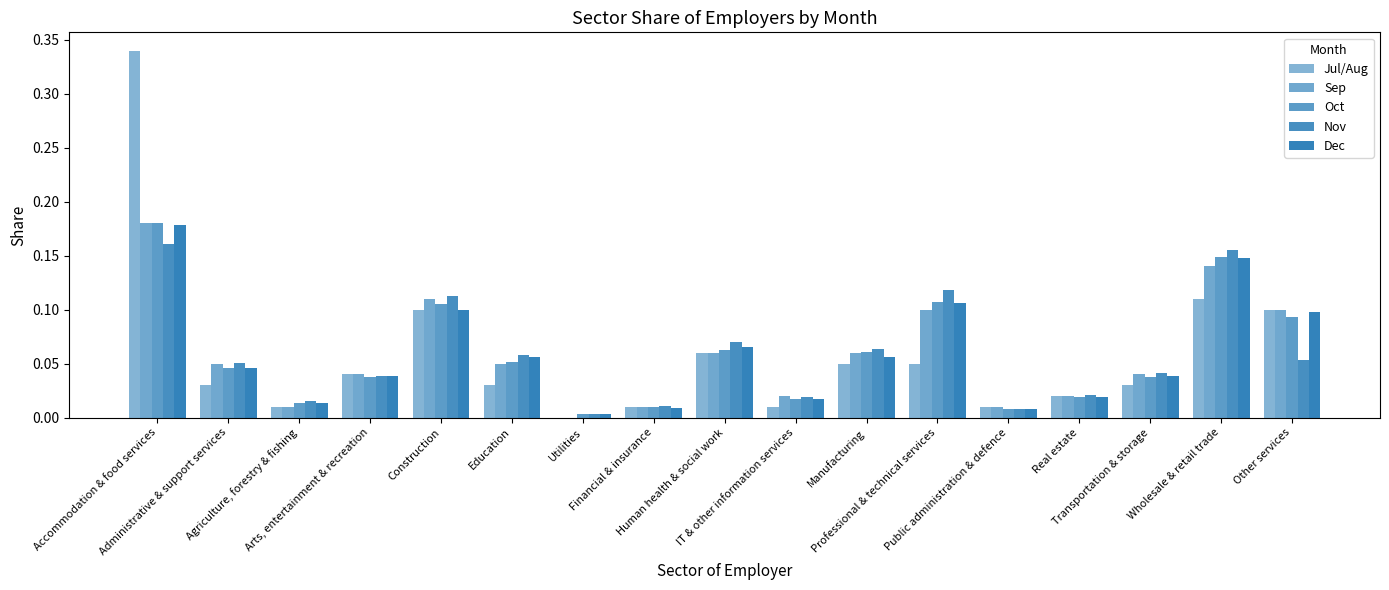

What is the label of the 3rd bar from the right?

Transportation & storage